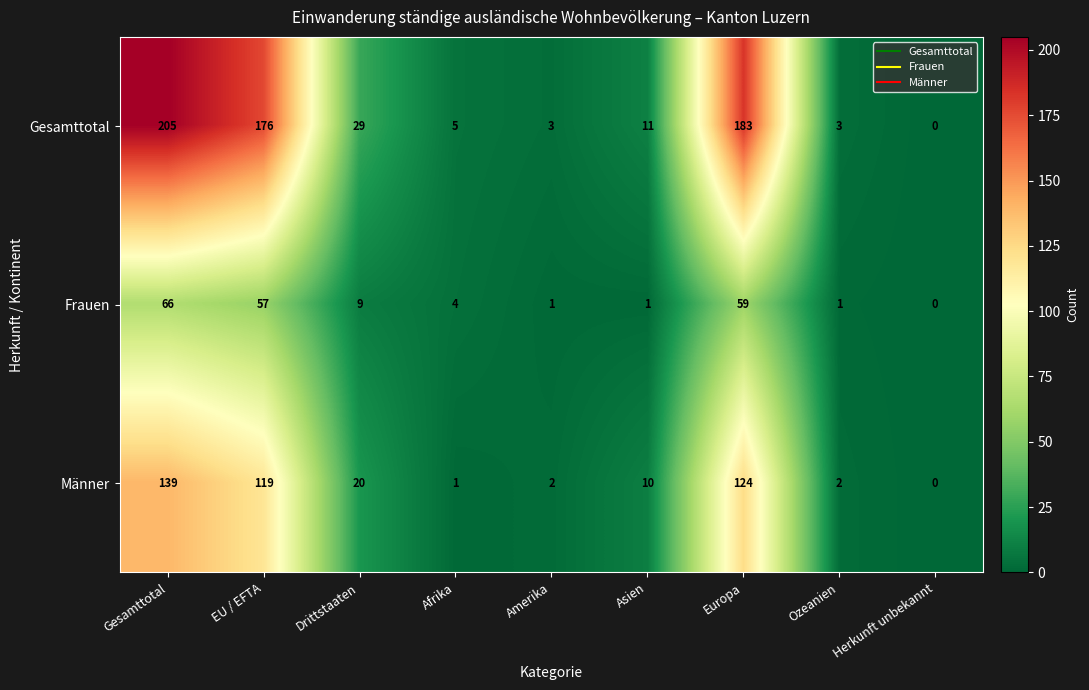

At which category is the sum across all series the highest?

Gesamttotal